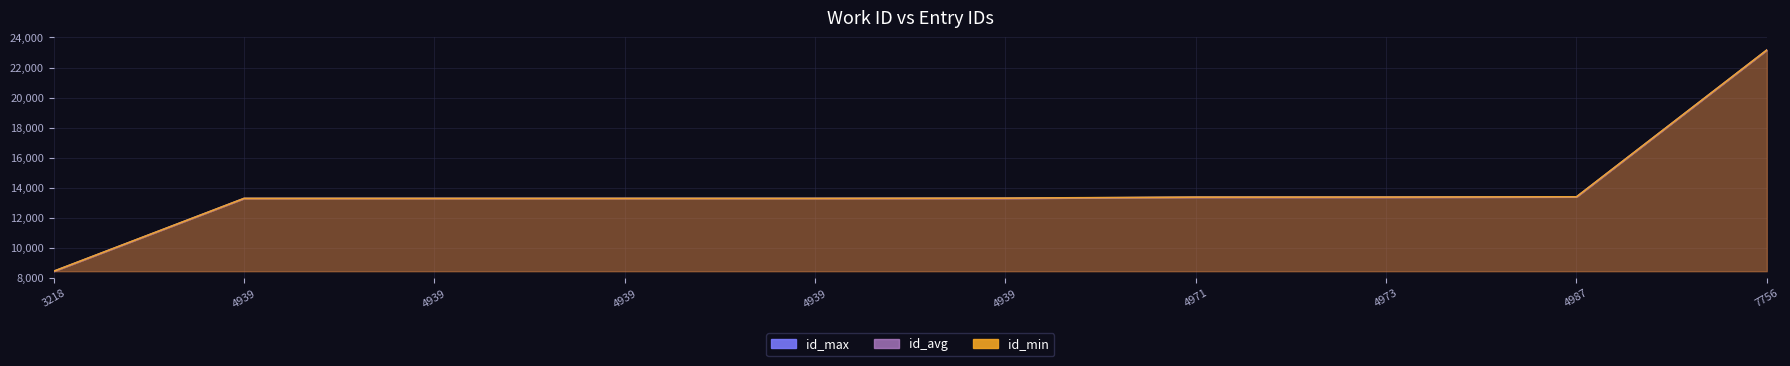

What is the difference between the id_avg values at 4939 and 4971?

82